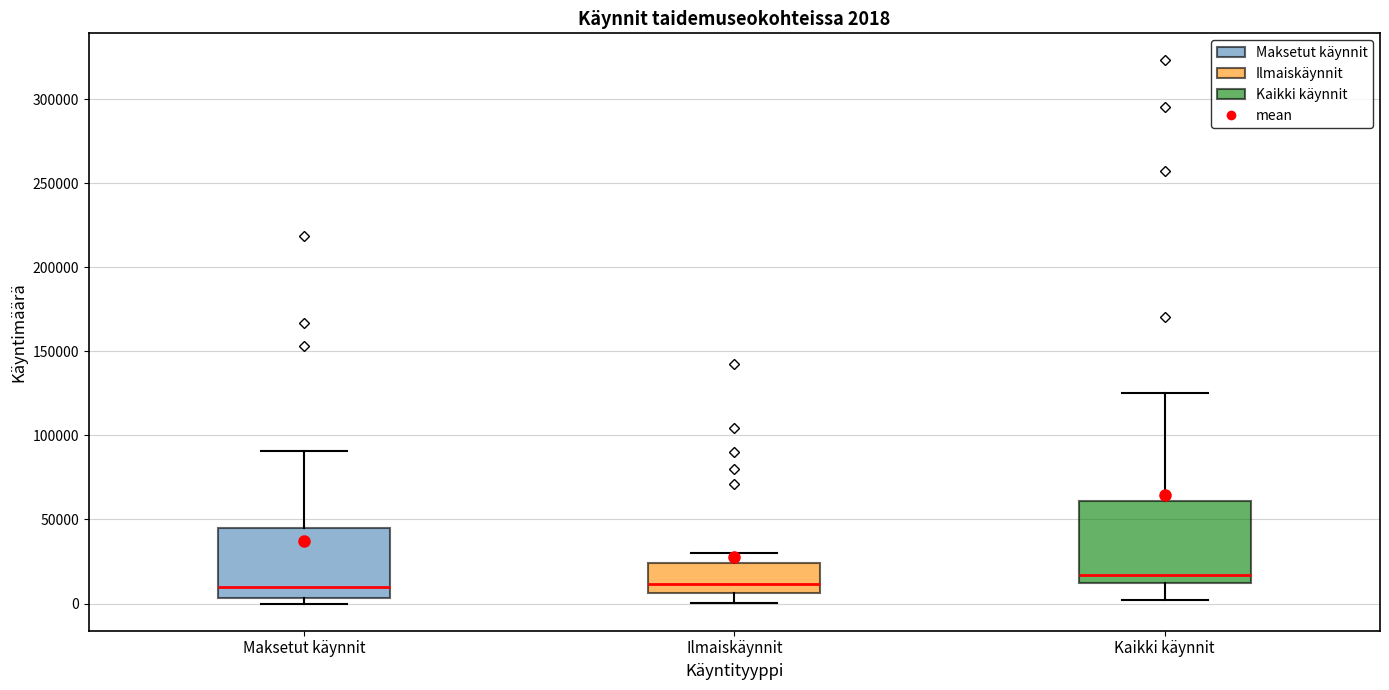

Which box has the highest median line?

Kaikki käynnit